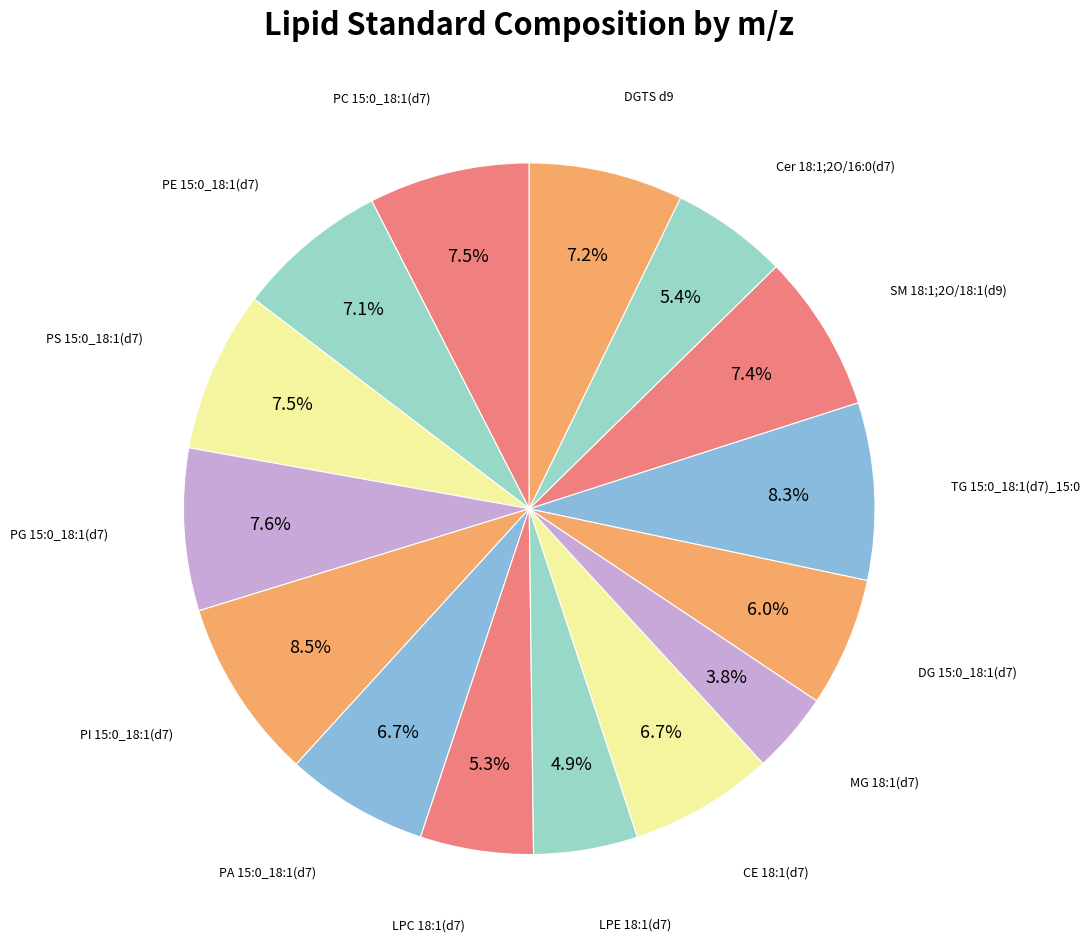

The TG 15:0_18:1(d7)_15:0 slice represents 1% of the pie. True or false?

False